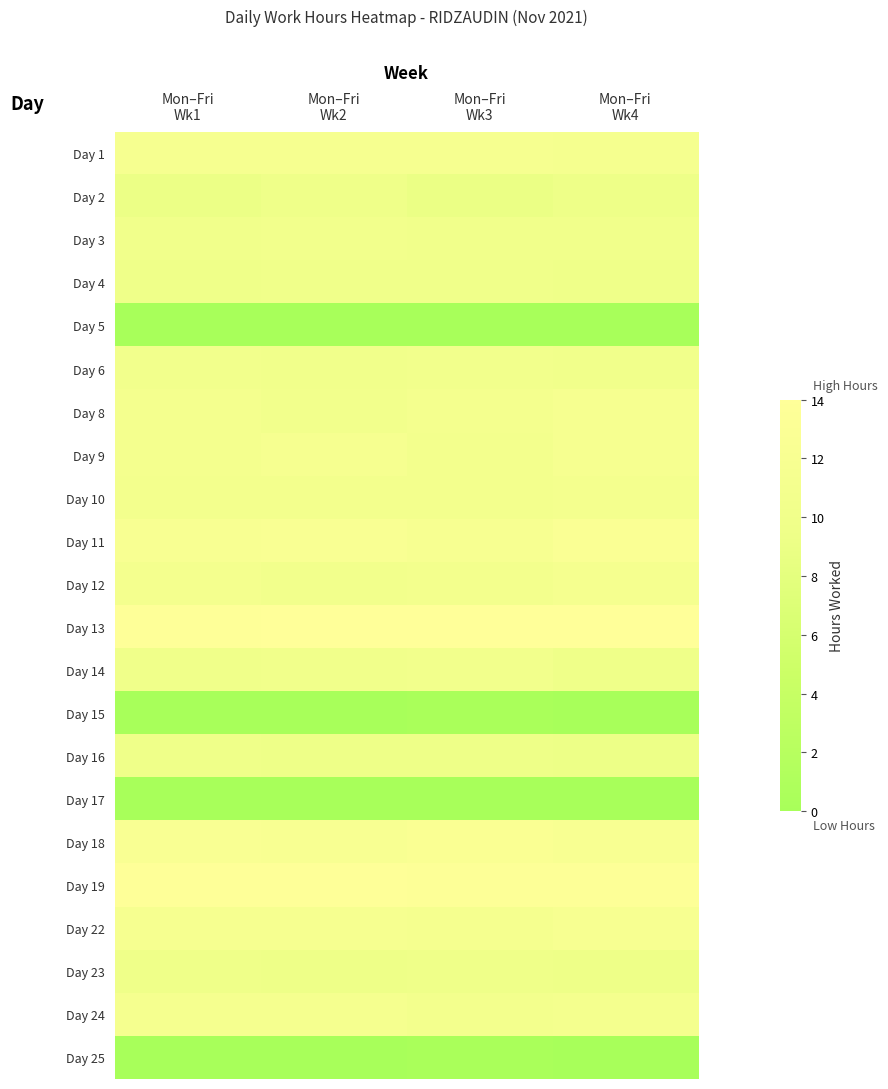

Reading left to right, what are all the values shown in this chart?

Day 1: Mon–Fri
Wk1=11.7	Mon–Fri
Wk2=11.6	Mon–Fri
Wk3=11.5	Mon–Fri
Wk4=11.5
Day 2: Mon–Fri
Wk1=9.1	Mon–Fri
Wk2=9.6	Mon–Fri
Wk3=9.0	Mon–Fri
Wk4=9.3
Day 3: Mon–Fri
Wk1=10.3	Mon–Fri
Wk2=10.6	Mon–Fri
Wk3=10.3	Mon–Fri
Wk4=10.2
Day 4: Mon–Fri
Wk1=9.8	Mon–Fri
Wk2=9.9	Mon–Fri
Wk3=10.1	Mon–Fri
Wk4=9.8
Day 5: Mon–Fri
Wk1=0.1	Mon–Fri
Wk2=0.1	Mon–Fri
Wk3=0.1	Mon–Fri
Wk4=0.0
Day 6: Mon–Fri
Wk1=10.5	Mon–Fri
Wk2=10.1	Mon–Fri
Wk3=10.5	Mon–Fri
Wk4=10.2
Day 8: Mon–Fri
Wk1=11.1	Mon–Fri
Wk2=10.6	Mon–Fri
Wk3=11.2	Mon–Fri
Wk4=11.5
Day 9: Mon–Fri
Wk1=11.2	Mon–Fri
Wk2=11.6	Mon–Fri
Wk3=10.8	Mon–Fri
Wk4=11.5
Day 10: Mon–Fri
Wk1=10.7	Mon–Fri
Wk2=10.8	Mon–Fri
Wk3=10.8	Mon–Fri
Wk4=11.1
Day 11: Mon–Fri
Wk1=12.2	Mon–Fri
Wk2=12.5	Mon–Fri
Wk3=11.9	Mon–Fri
Wk4=12.6
Day 12: Mon–Fri
Wk1=11.1	Mon–Fri
Wk2=10.7	Mon–Fri
Wk3=10.7	Mon–Fri
Wk4=11.2
Day 13: Mon–Fri
Wk1=13.8	Mon–Fri
Wk2=14.3	Mon–Fri
Wk3=14.3	Mon–Fri
Wk4=14.2
Day 14: Mon–Fri
Wk1=10.1	Mon–Fri
Wk2=10.4	Mon–Fri
Wk3=10.5	Mon–Fri
Wk4=9.6
Day 15: Mon–Fri
Wk1=0.1	Mon–Fri
Wk2=0.1	Mon–Fri
Wk3=0.3	Mon–Fri
Wk4=0.1
Day 16: Mon–Fri
Wk1=9.7	Mon–Fri
Wk2=9.4	Mon–Fri
Wk3=9.5	Mon–Fri
Wk4=9.3
Day 17: Mon–Fri
Wk1=0.1	Mon–Fri
Wk2=0.1	Mon–Fri
Wk3=0.1	Mon–Fri
Wk4=0.1
Day 18: Mon–Fri
Wk1=12.4	Mon–Fri
Wk2=12.2	Mon–Fri
Wk3=12.6	Mon–Fri
Wk4=12.3
Day 19: Mon–Fri
Wk1=13.7	Mon–Fri
Wk2=13.7	Mon–Fri
Wk3=13.6	Mon–Fri
Wk4=13.5
Day 22: Mon–Fri
Wk1=11.7	Mon–Fri
Wk2=11.6	Mon–Fri
Wk3=11.3	Mon–Fri
Wk4=12.0
Day 23: Mon–Fri
Wk1=9.7	Mon–Fri
Wk2=9.4	Mon–Fri
Wk3=9.6	Mon–Fri
Wk4=9.5
Day 24: Mon–Fri
Wk1=11.3	Mon–Fri
Wk2=11.4	Mon–Fri
Wk3=10.8	Mon–Fri
Wk4=11.0
Day 25: Mon–Fri
Wk1=0.1	Mon–Fri
Wk2=0.1	Mon–Fri
Wk3=0.4	Mon–Fri
Wk4=0.0